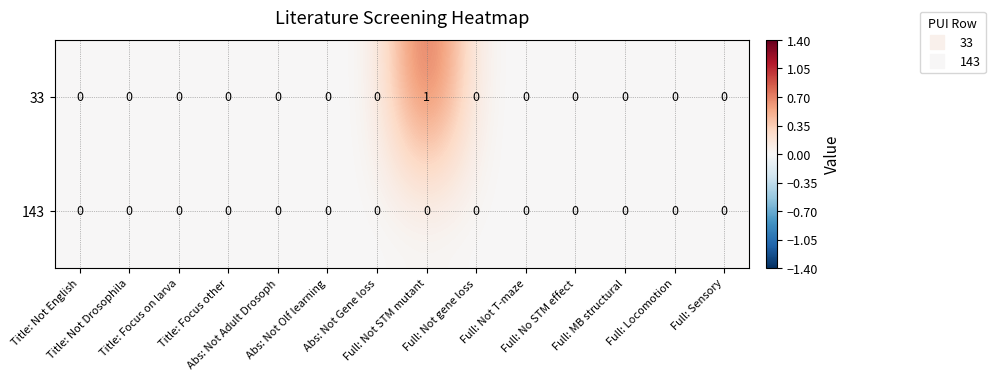

Which label corresponds to the largest value in the chart?

Full: Not STM mutant